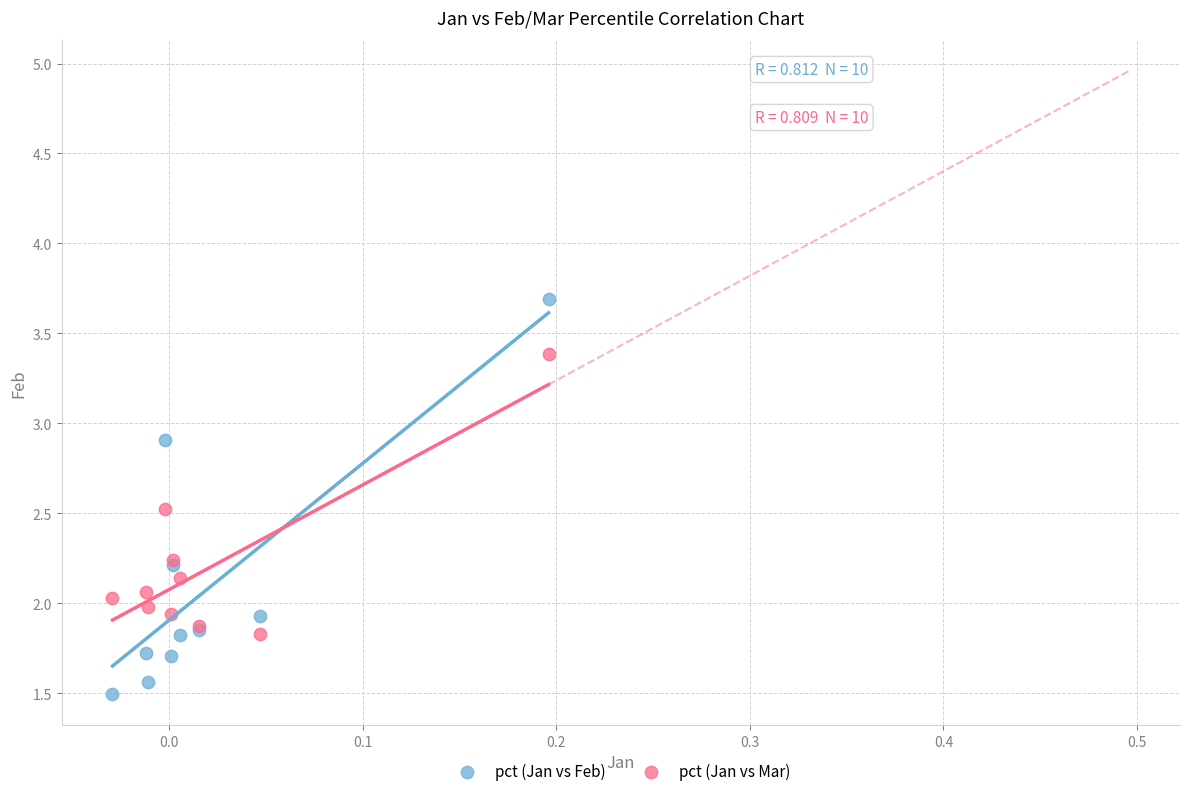

Which series contains the highest Y value?

pct (Jan vs Feb)